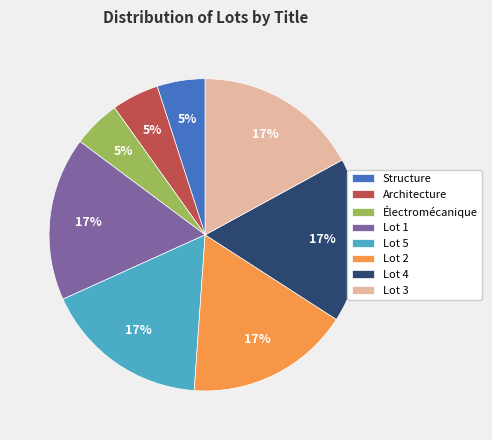

Does Lot 2 represent more than half of the total?

No